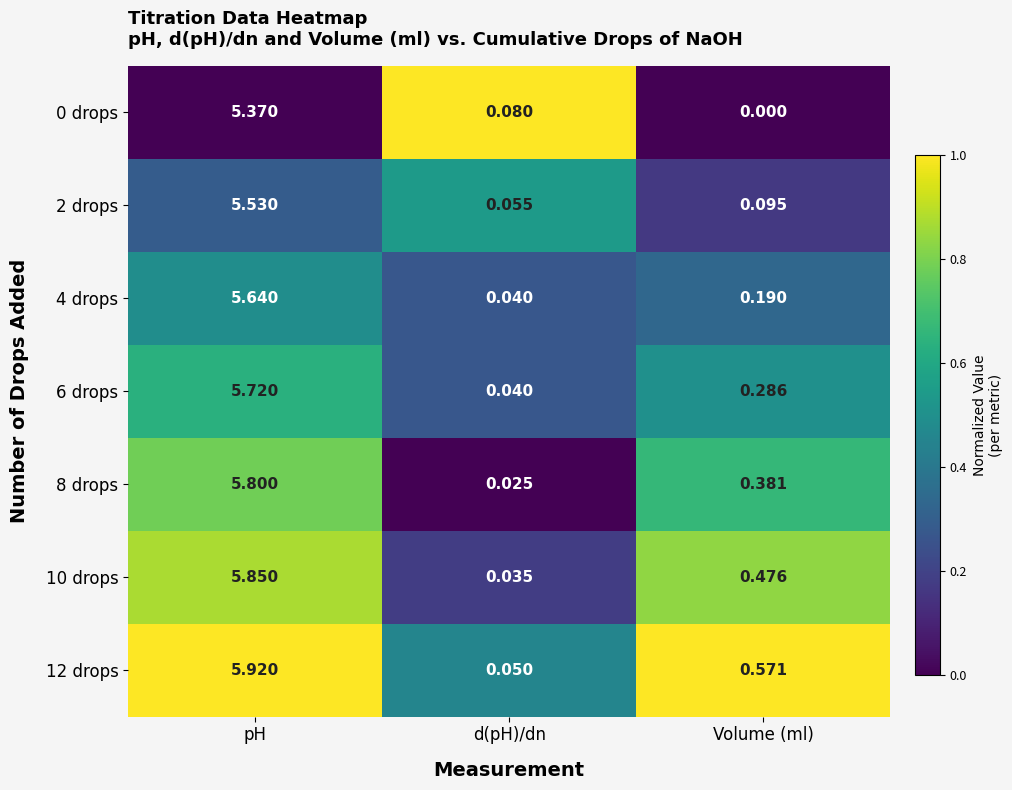

Rank the categories by 4 drops value from lowest to highest.

d(pH)/dn, Volume (ml), pH